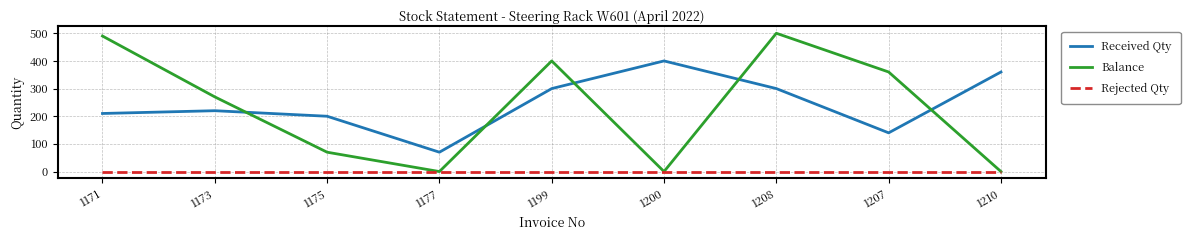

Reading right to left, list all the values displayed in this chart.

Received Qty: 360	140	300	400	300	70	200	220	210
Balance: 0	360	500	0	400	0	70	270	490
Rejected Qty: 0	0	0	0	0	0	0	0	0